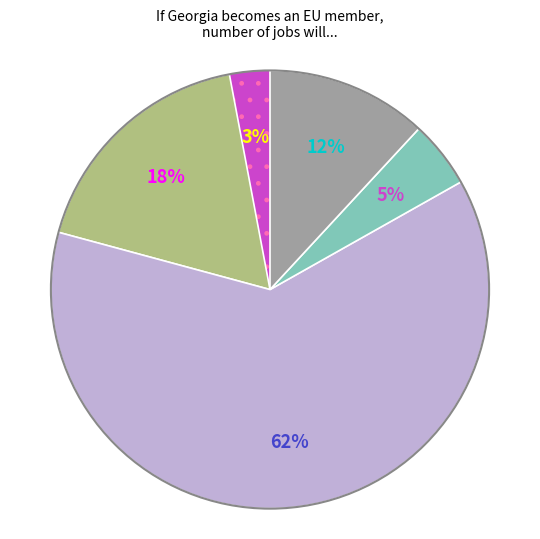

To the nearest percent, what is the average slice percentage?

20%